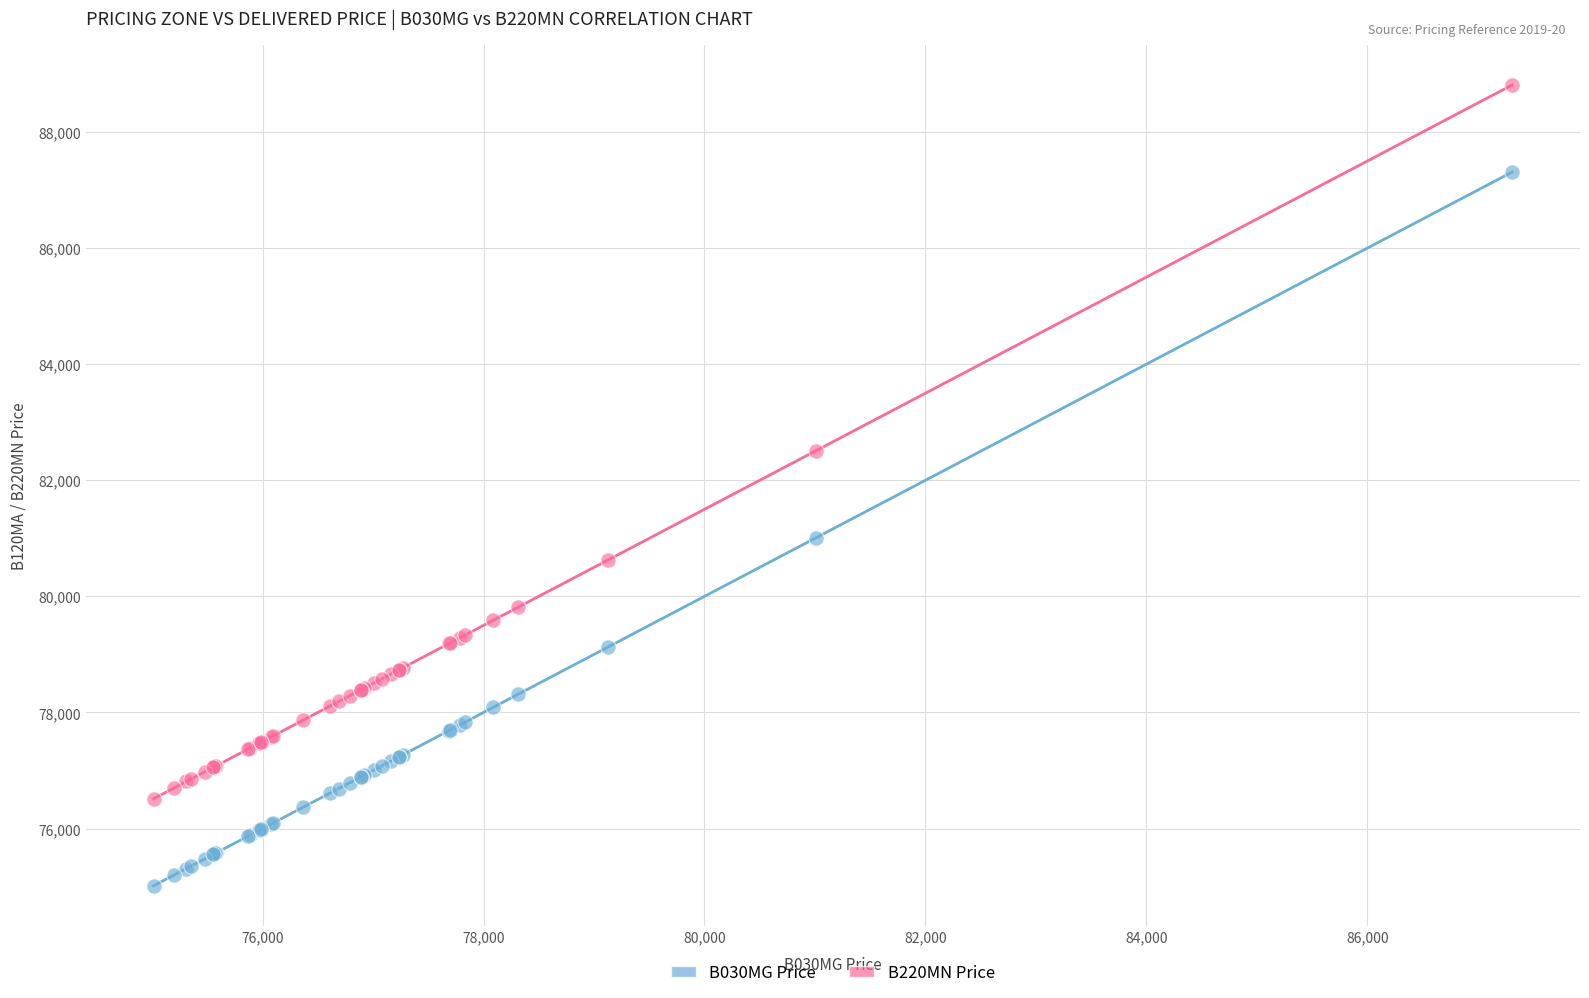

What are all the series names shown in the legend?

B030MG Price, B220MN Price